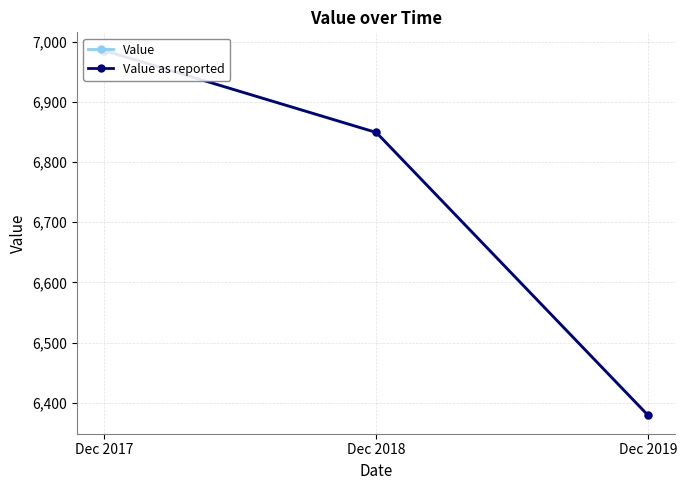

Which series has the largest total across all categories?

Value